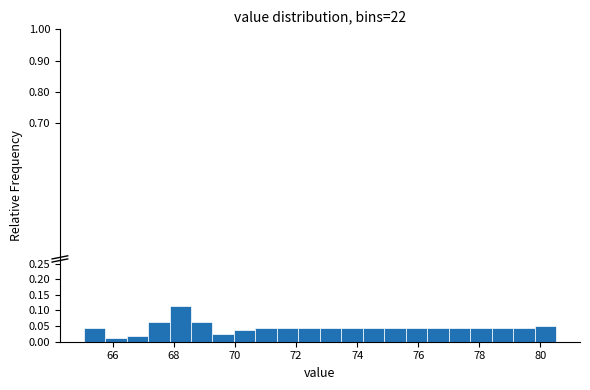

Read against the x-axis, roughly where is the centre of the tallest bar?

68.2